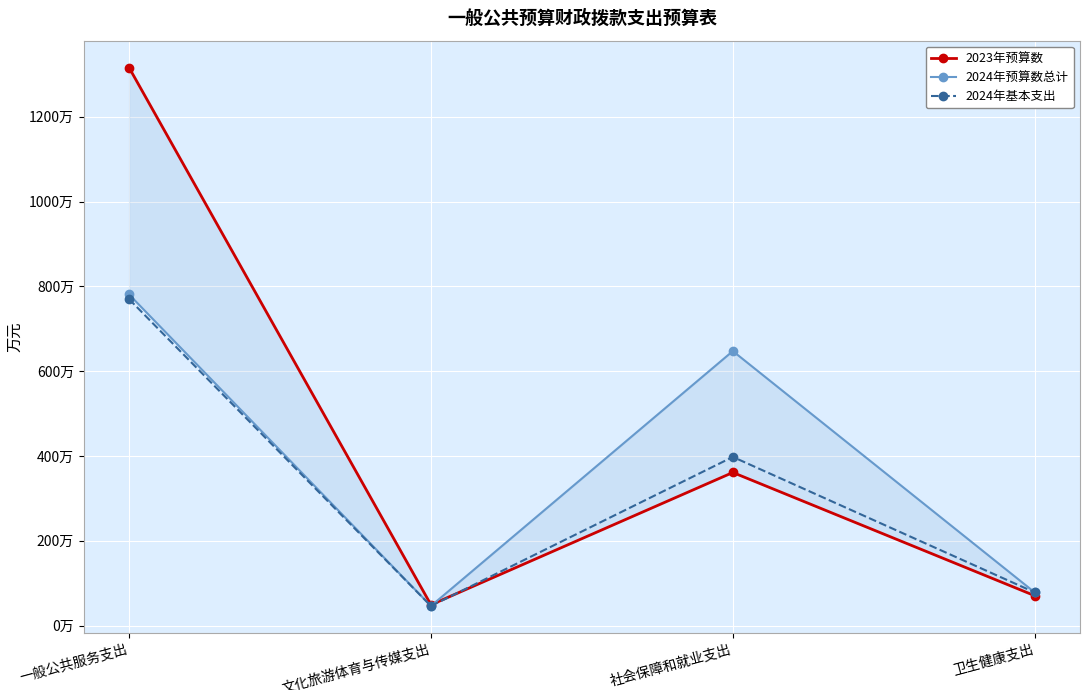

Which series has the largest total across all categories?

2023年预算数